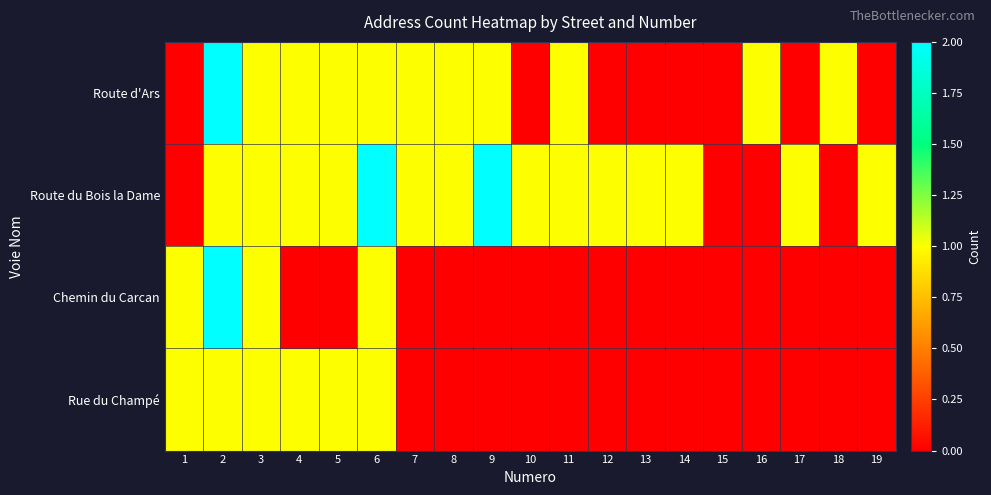

Reading right to left, list all the values displayed in this chart.

Route d'Ars: 19=0	18=1	17=0	16=1	15=0	14=0	13=0	12=0	11=1	10=0	9=1	8=1	7=1	6=1	5=1	4=1	3=1	2=2	1=0
Route du Bois la Dame: 19=1	18=0	17=1	16=0	15=0	14=1	13=1	12=1	11=1	10=1	9=2	8=1	7=1	6=2	5=1	4=1	3=1	2=1	1=0
Chemin du Carcan: 19=0	18=0	17=0	16=0	15=0	14=0	13=0	12=0	11=0	10=0	9=0	8=0	7=0	6=1	5=0	4=0	3=1	2=2	1=1
Rue du Champé: 19=0	18=0	17=0	16=0	15=0	14=0	13=0	12=0	11=0	10=0	9=0	8=0	7=0	6=1	5=1	4=1	3=1	2=1	1=1